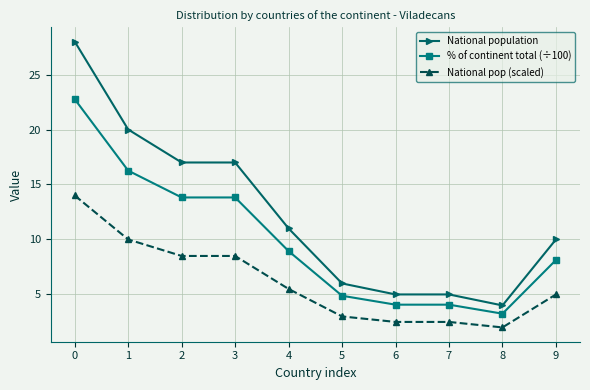

Is it true that National population equals 20.0 at 1?

True